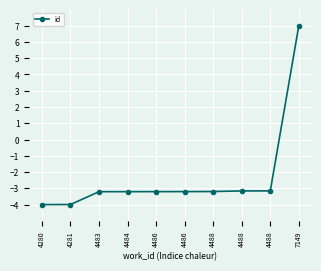

What is the maximum value shown in the chart?

7.0